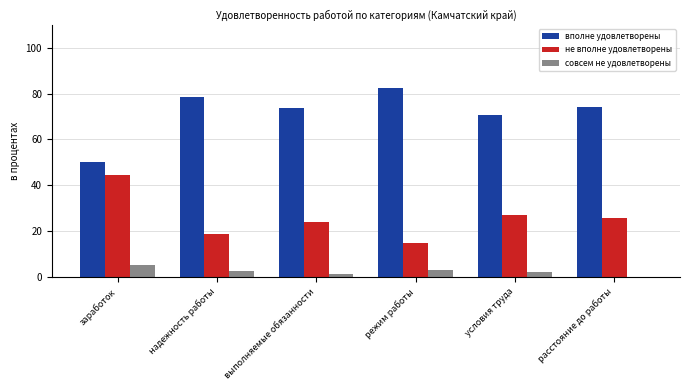

Which category has the highest value in the не вполне удовлетворены series?

заработок